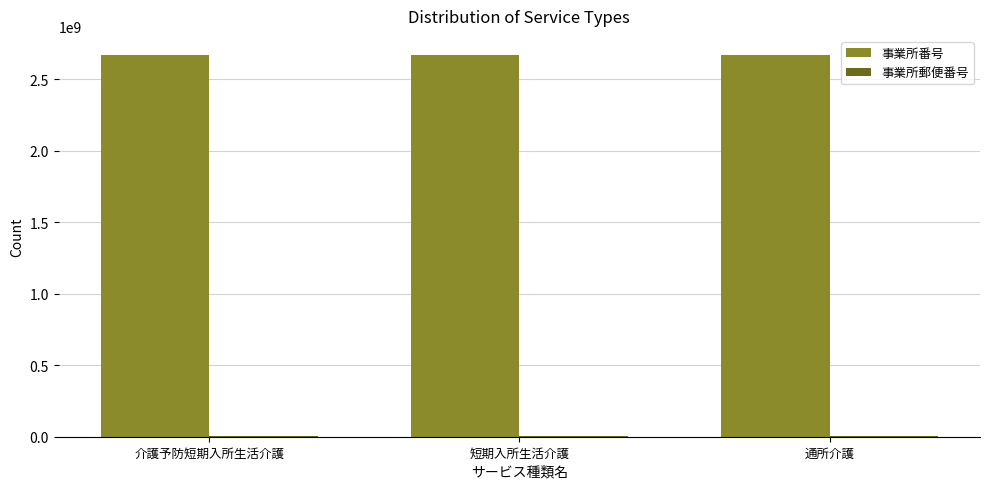

How many distinct data groups are displayed?

2